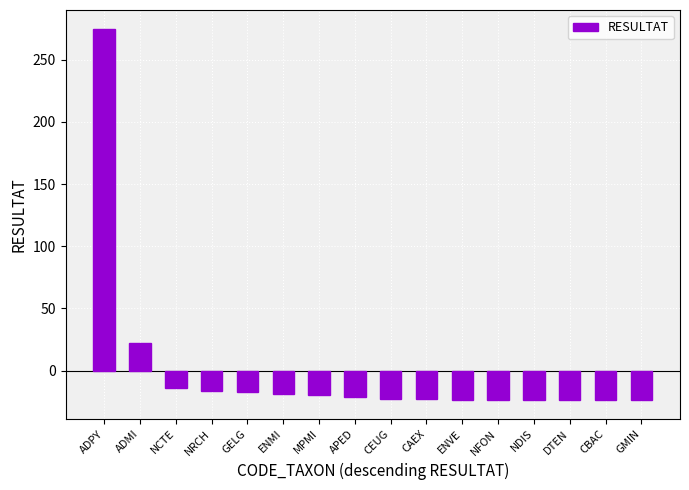

How many distinct data groups are displayed?

1